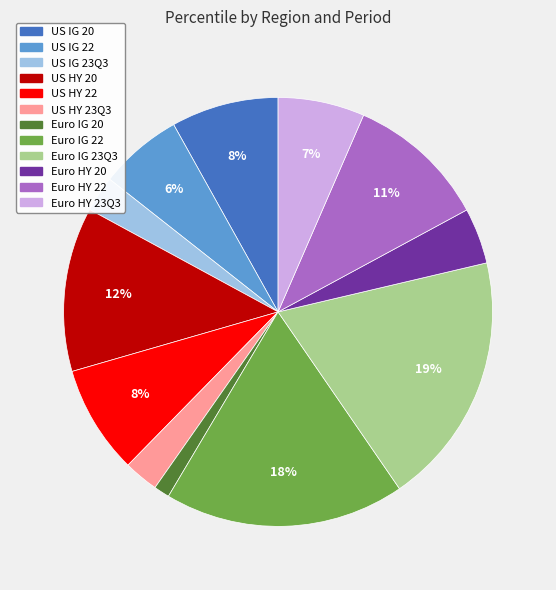

To the nearest percent, what is the difference between the US HY 23Q3 and Euro HY 23Q3 slice percentages?

4%